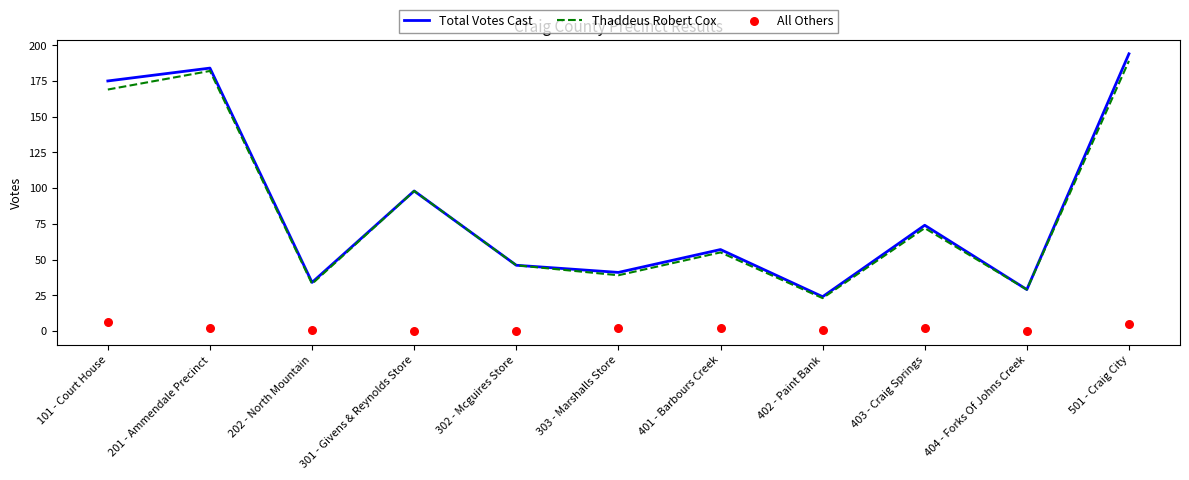

Which series reaches the minimum Y coordinate?

All Others